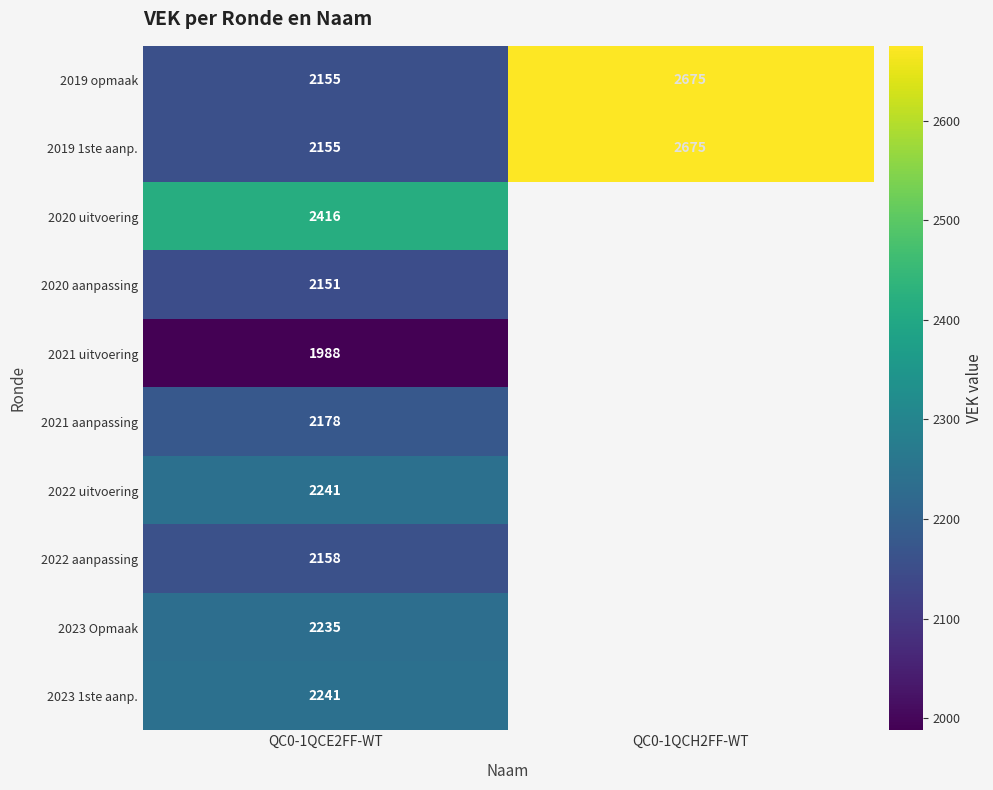

What is the minimum value shown in the chart?

1988.0